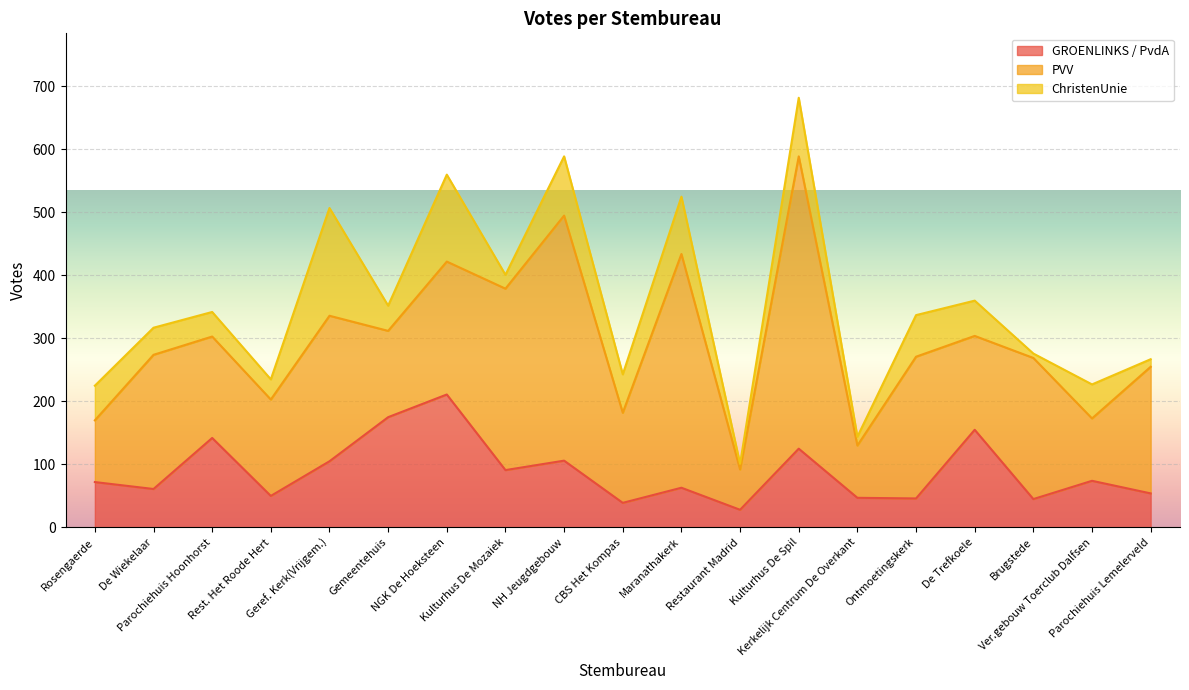

What is the difference between the PVV values at Kulturhus De Spil and NH Jeugdgebouw?

75